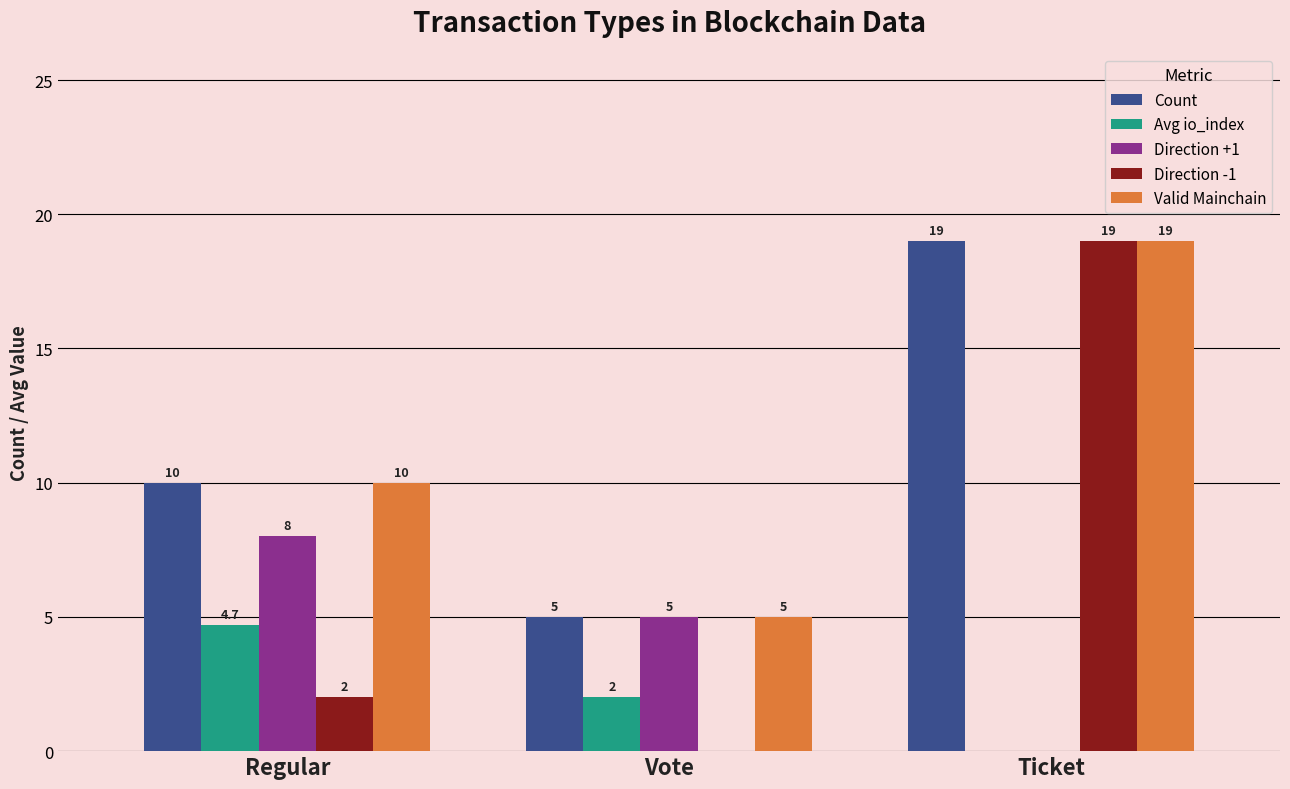

What is the total value across all series at Regular?

34.7